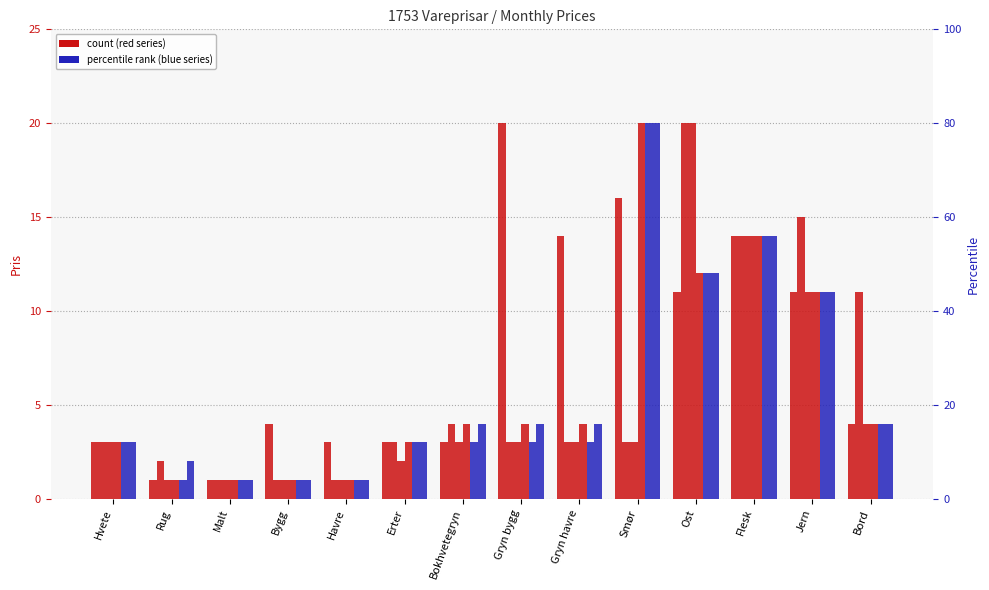

What is the label of the 2nd bar from the right?

Jern